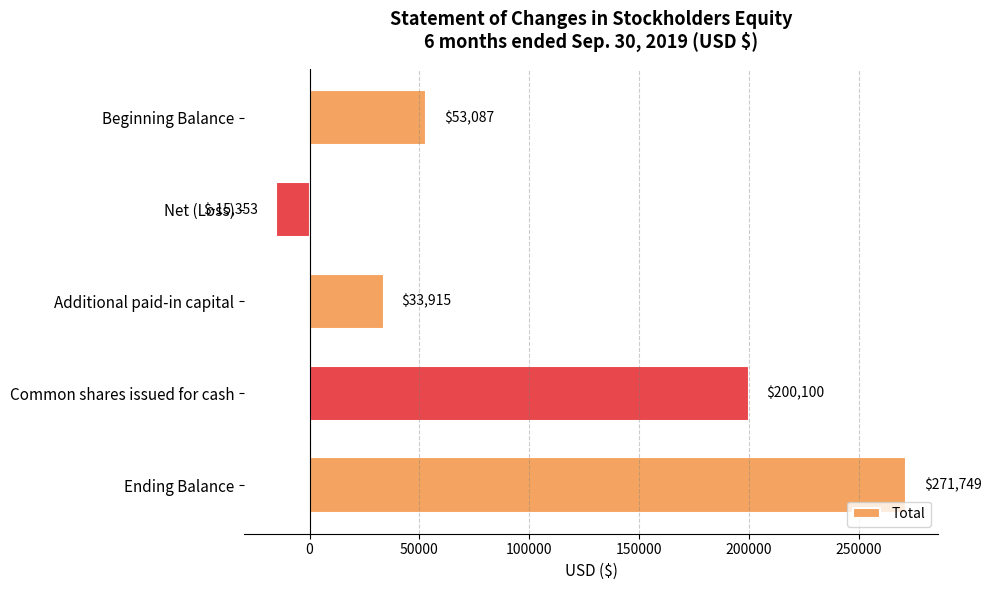

What is the greatest value displayed?

271749